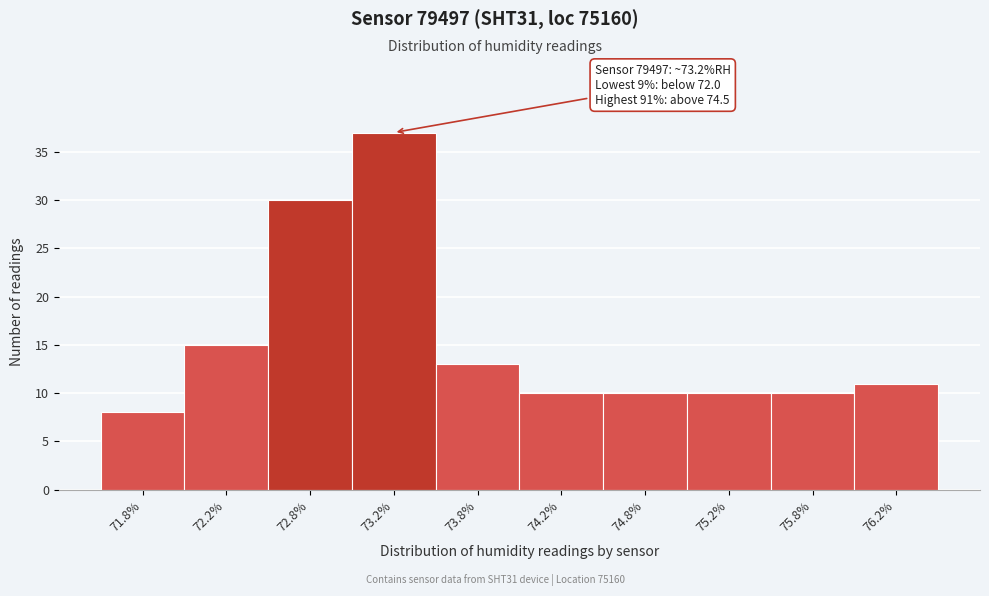

Which range on the x-axis has the tallest bar?

73.0 to 73.5